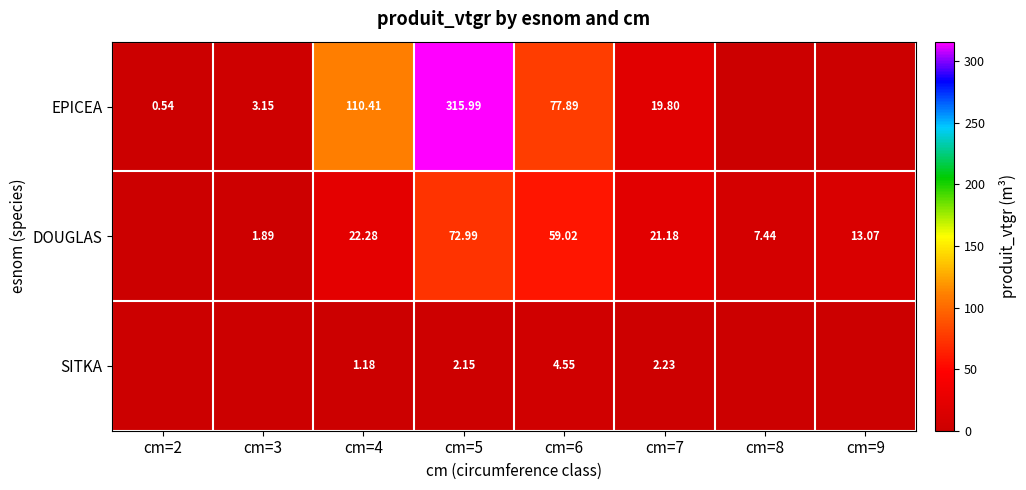

Which series changed the most between cm=4 and cm=7?

EPICEA